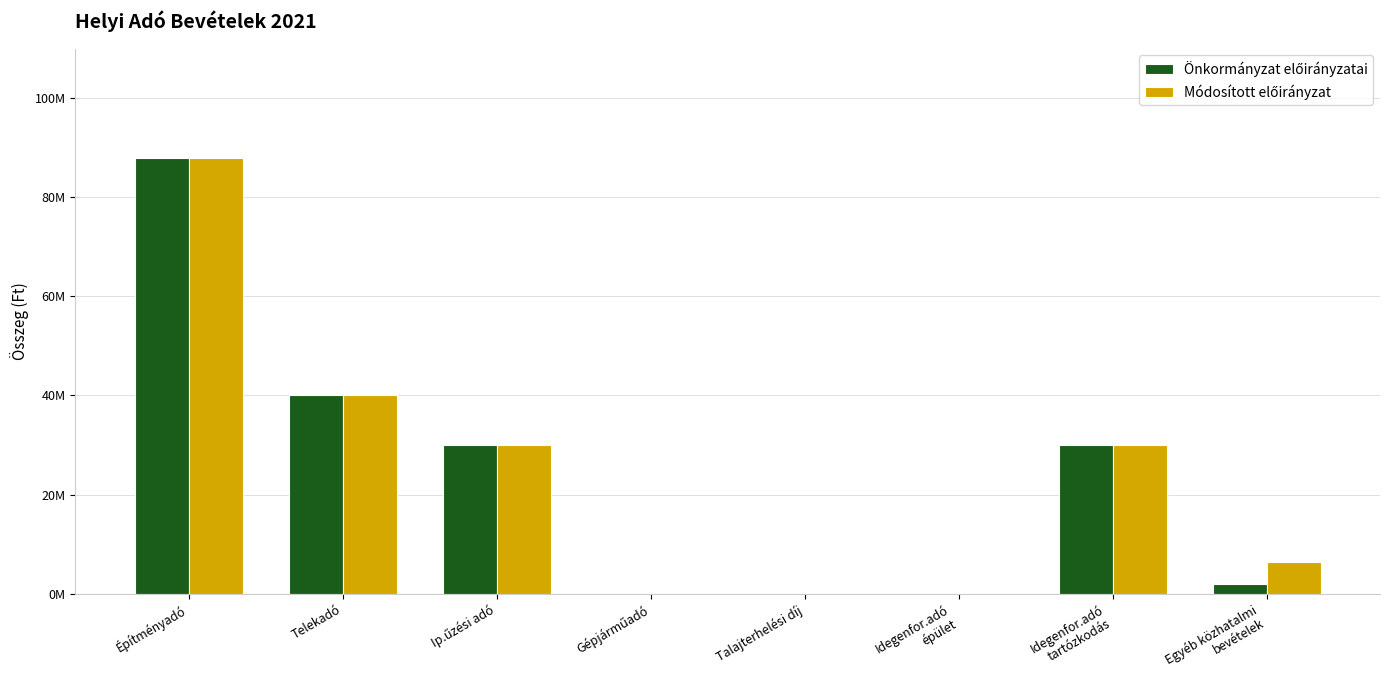

What is the value of the Önkormányzat előirányzatai bar at the 2nd from the left?

40000000